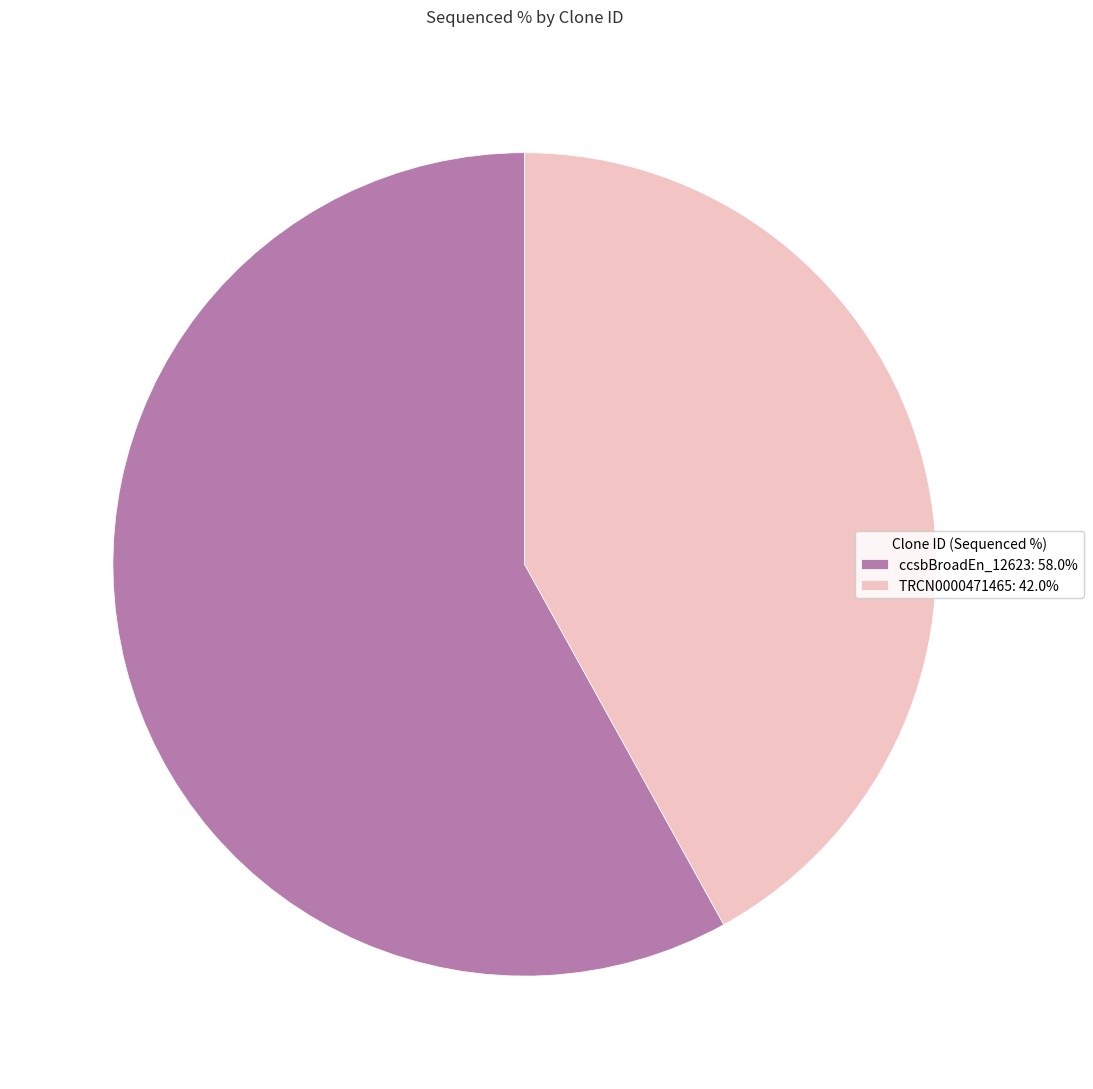

Count the number of slices in the pie.

2